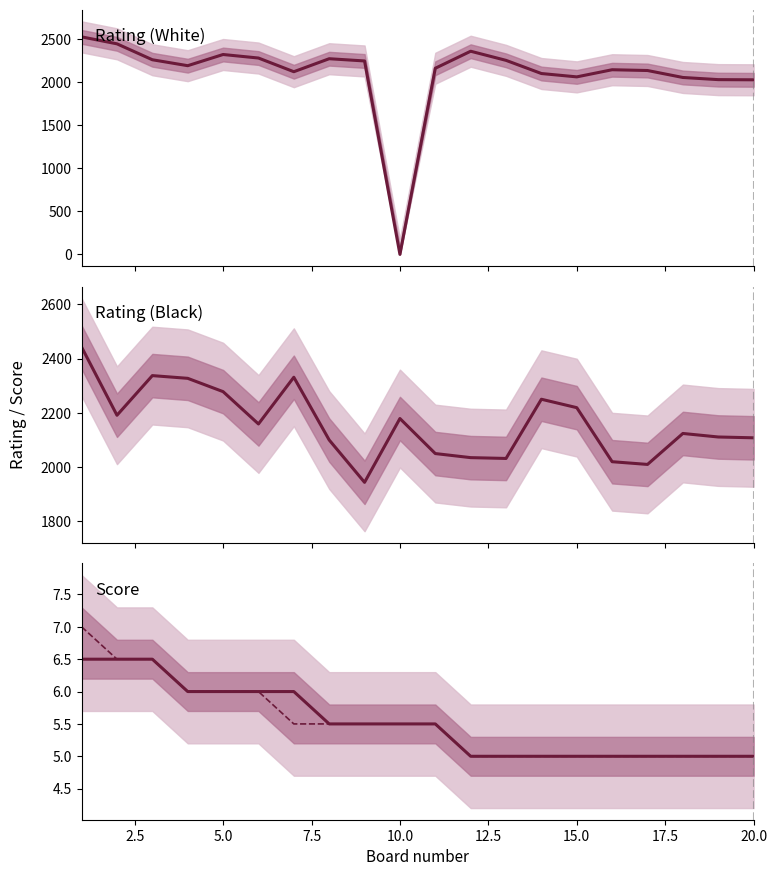

Does the chart display data point markers on the line(s)?

No